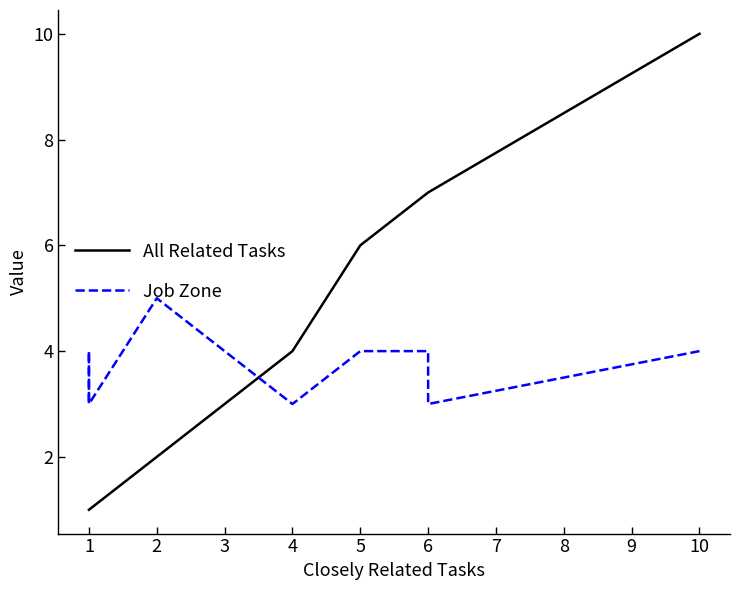

What is the value of the Job Zone point at the 9th from the left?

4